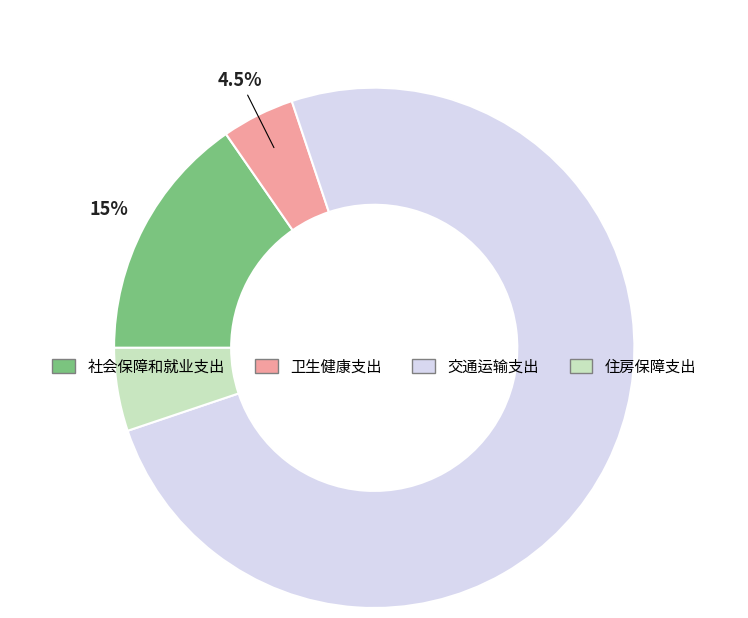

To the nearest percent, what is the difference between the 卫生健康支出 and 住房保障支出 slice percentages?

1%